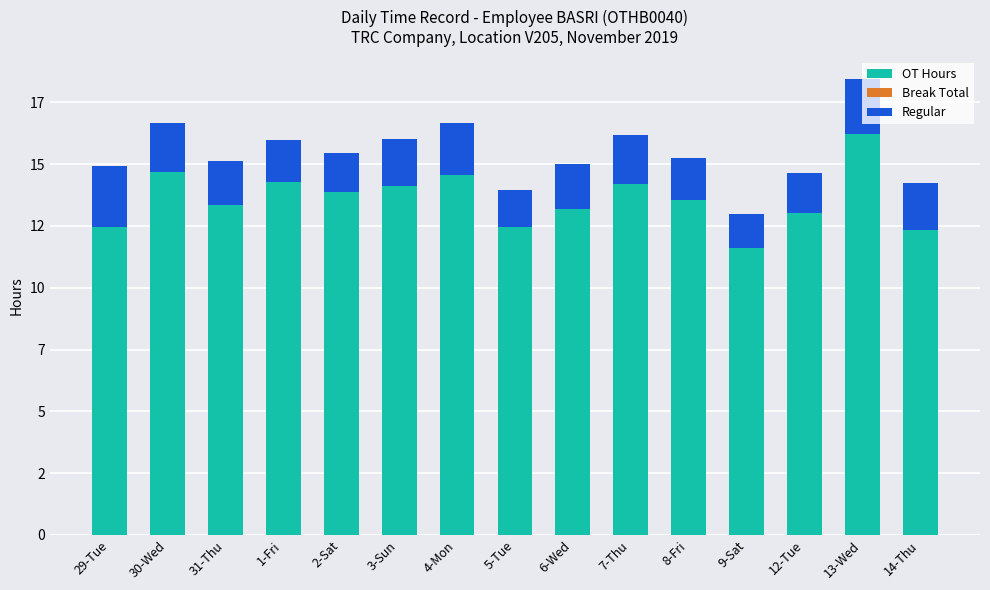

The OT Hours series shows 21.6 at 6-Wed. True or false?

False